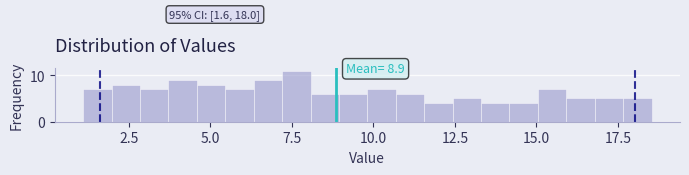

Read against the x-axis, roughly where is the centre of the tallest bar?

7.5